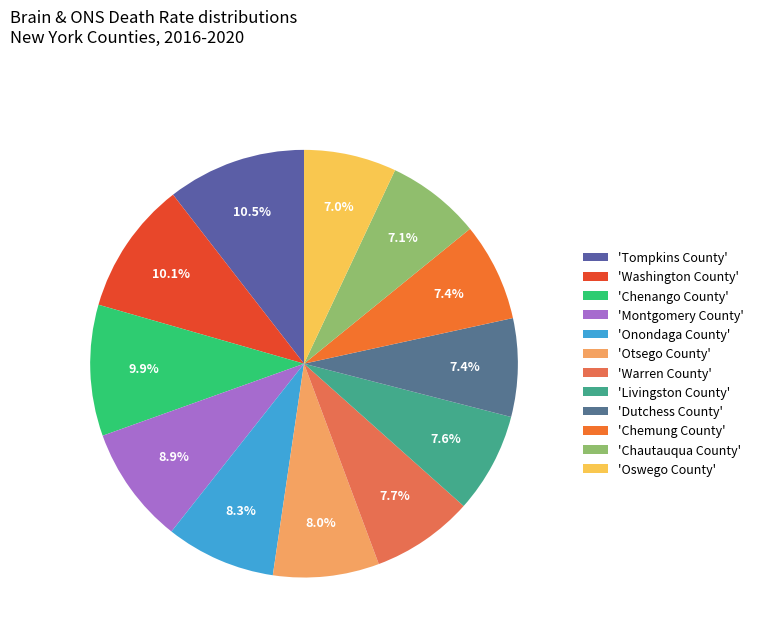

How many segments does this pie chart have?

12